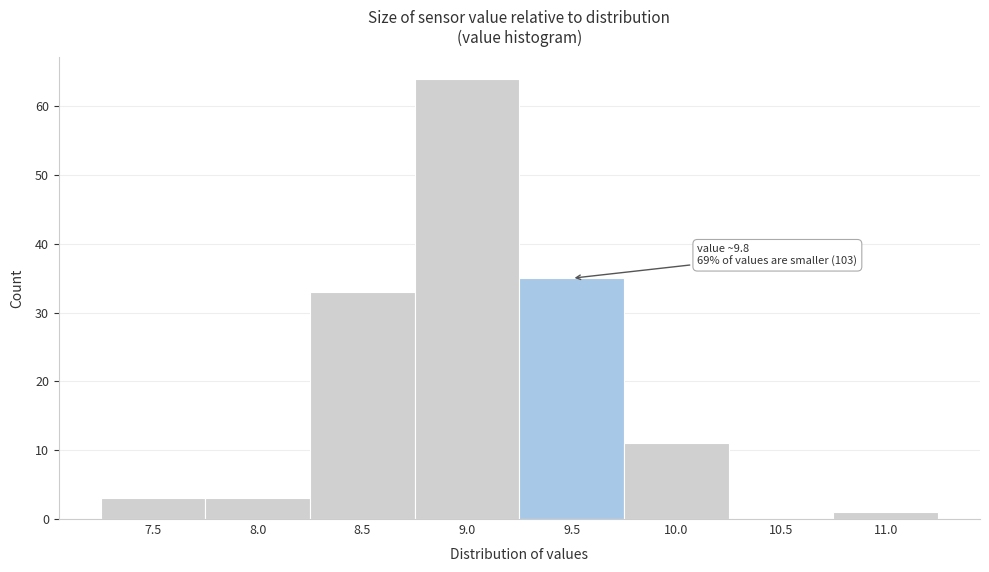

Reading left to right, list all the values displayed in this chart.

7.5=3	8.0=3	8.5=33	9.0=64	9.5=35	10.0=11	10.5=0	11.0=1